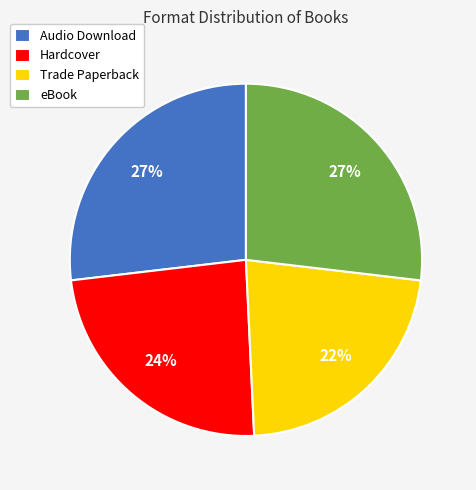

How many slices are in this pie chart?

4